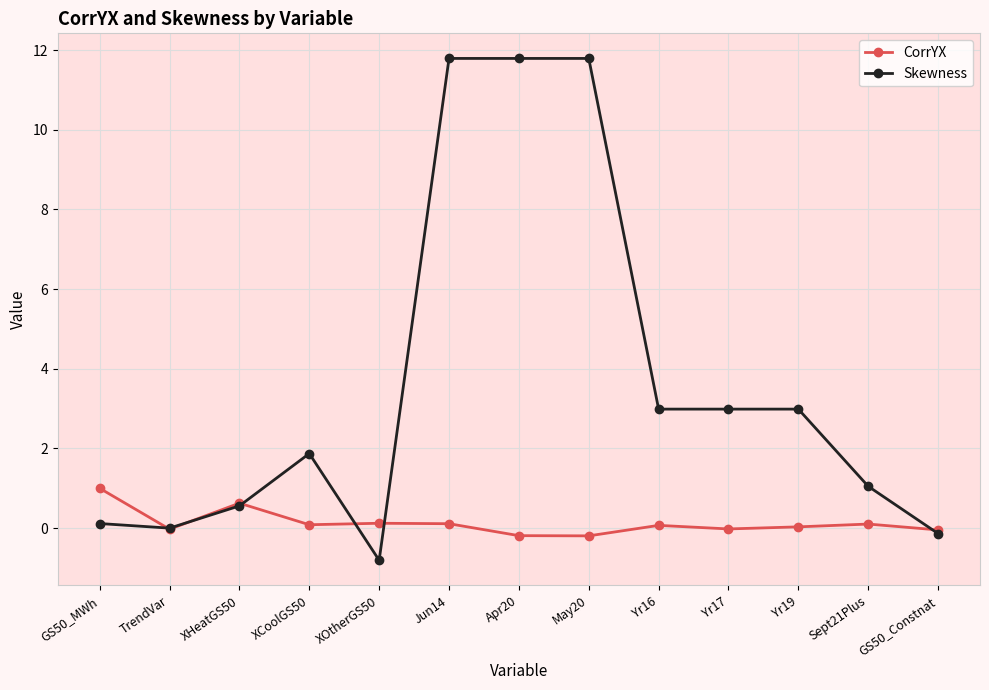

What is the maximum value shown in the chart?

11.8